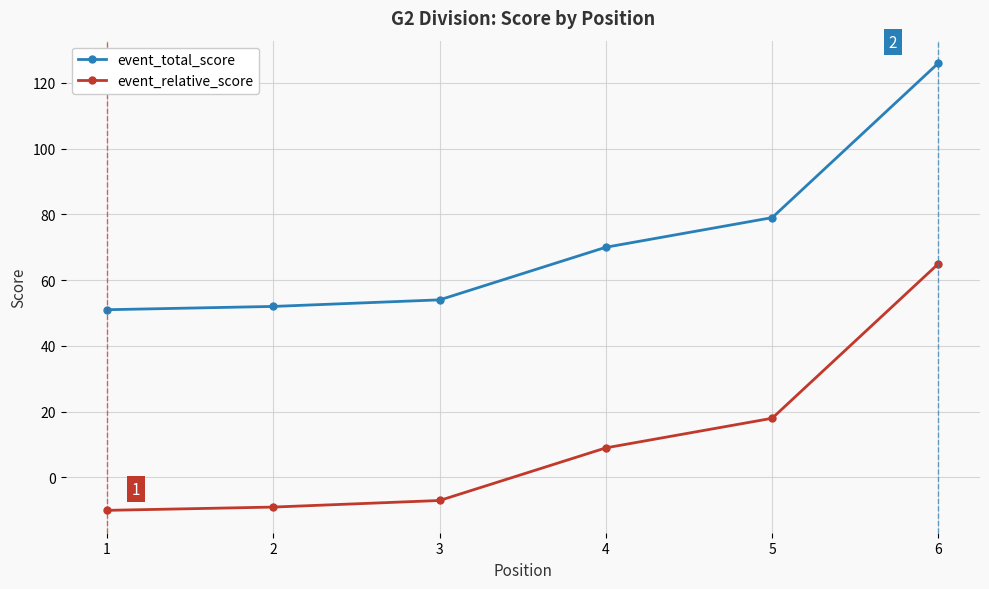

Is it true that event_total_score equals 54 at 3?

True